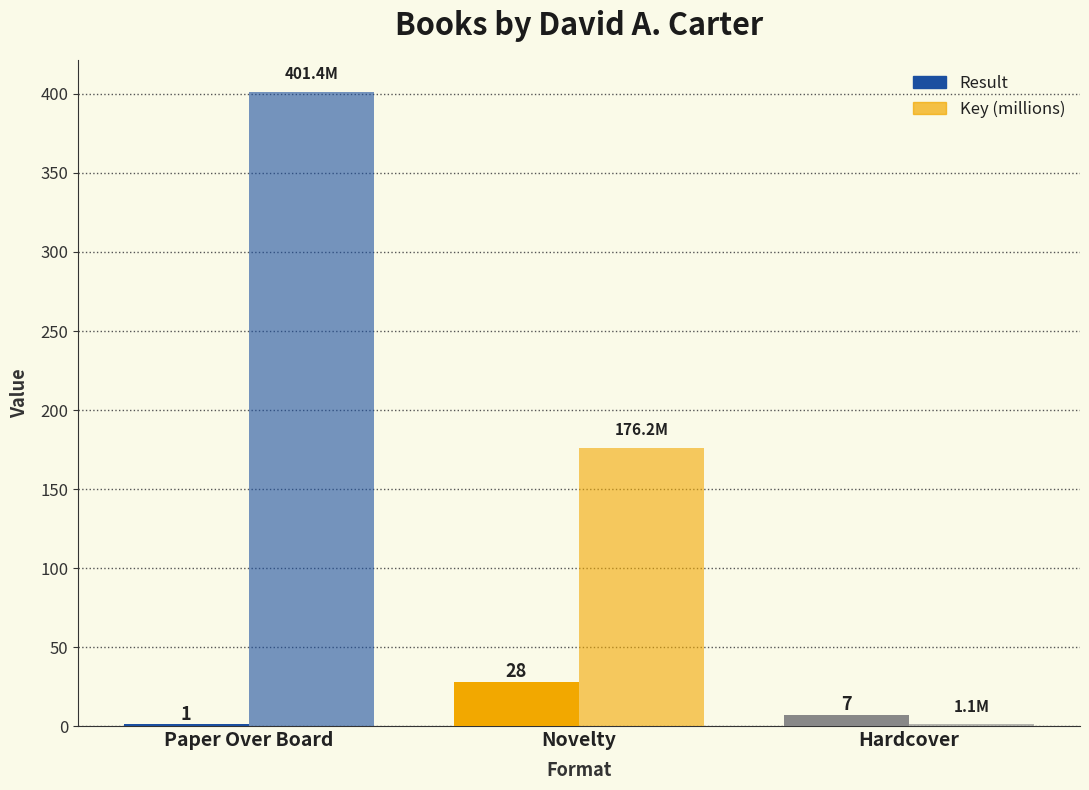

Reading left to right, transcribe all the data shown in this chart.

Result: 1.0	28.0	7.0
Key (millions): 401.4	176.2	1.1